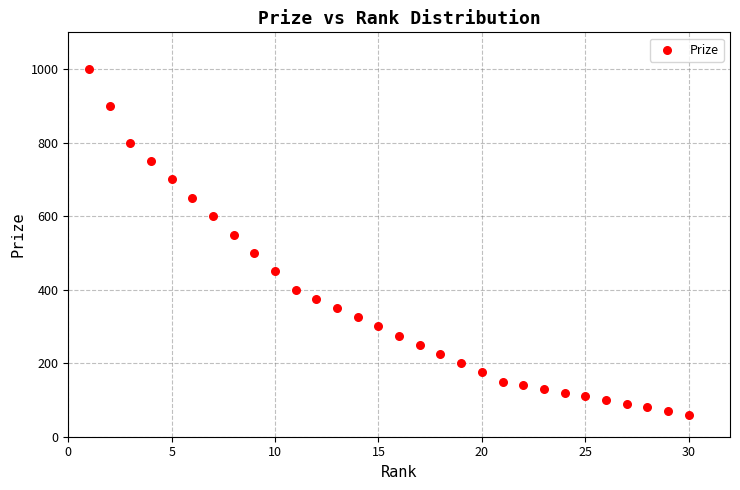

What is the range of Y values (max minus min)?

940